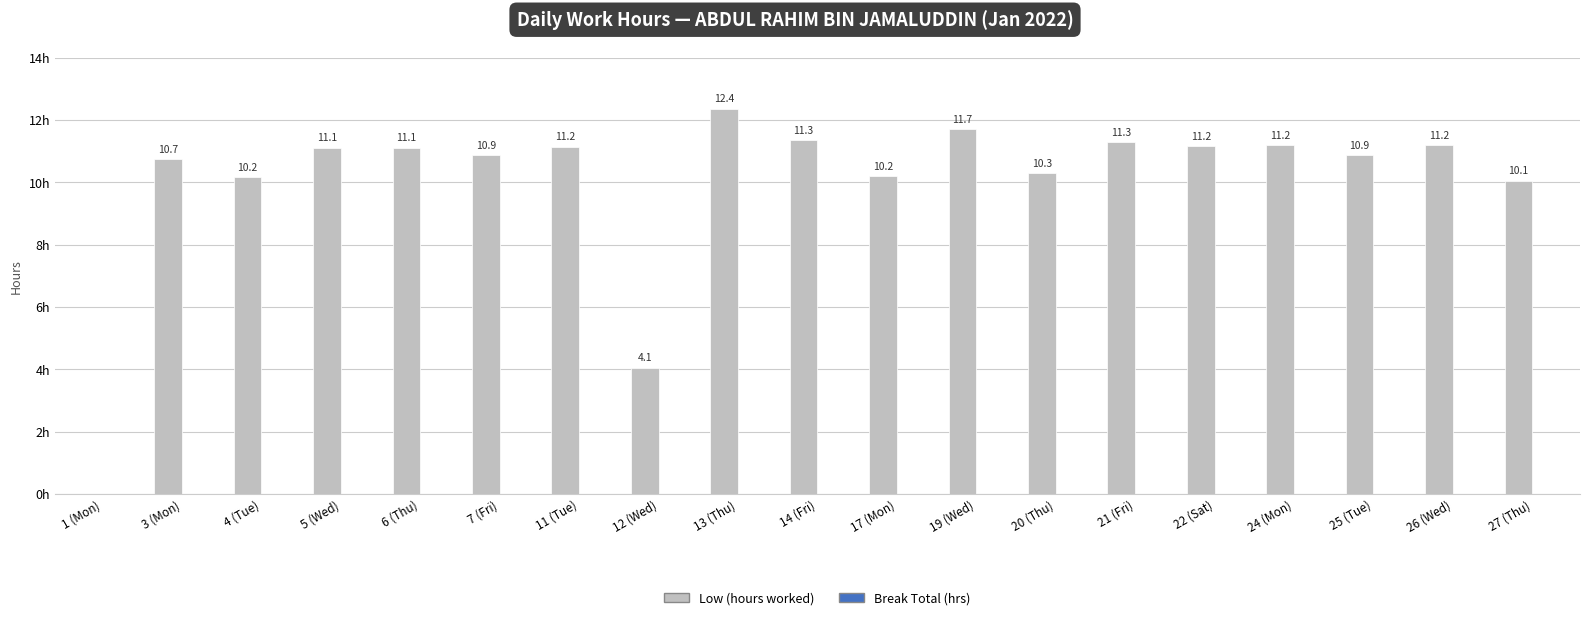

Which category has the highest value across all series?

13 (Thu)